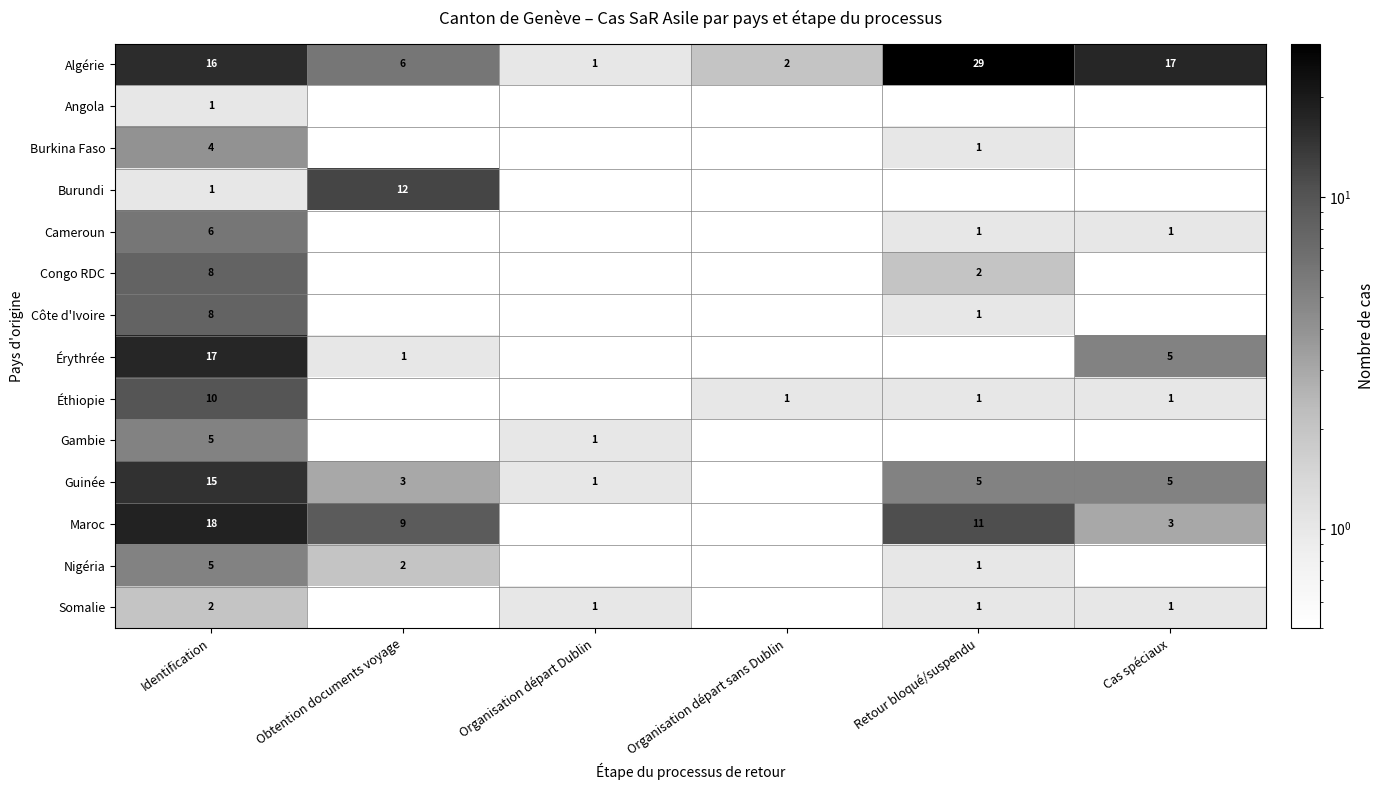

What is the sum of the Algérie values at Organisation départ Dublin and Cas spéciaux?

18